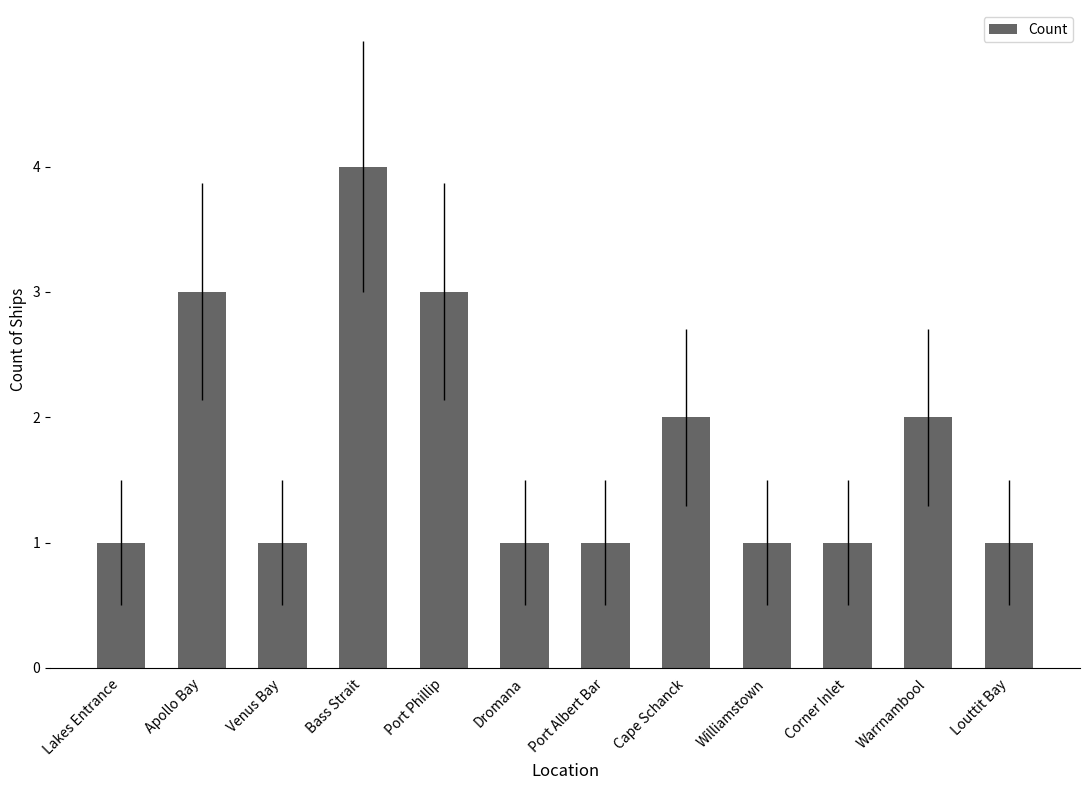

Reading right to left, transcribe all the data shown in this chart.

1	2	1	1	2	1	1	3	4	1	3	1